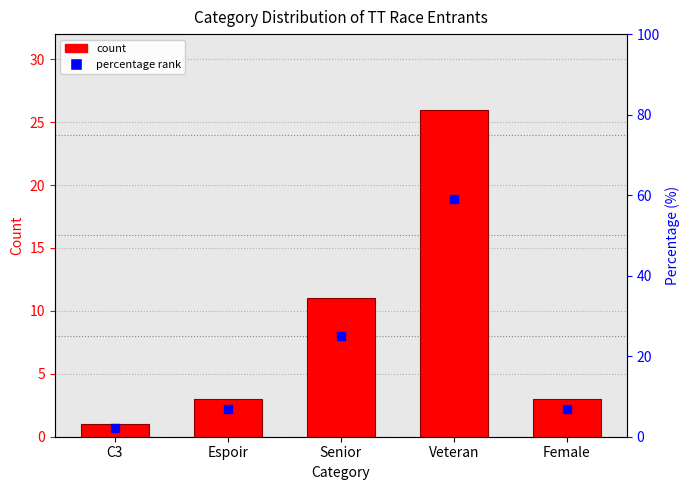

Which series has the largest Y range (max minus min)?

percentage rank